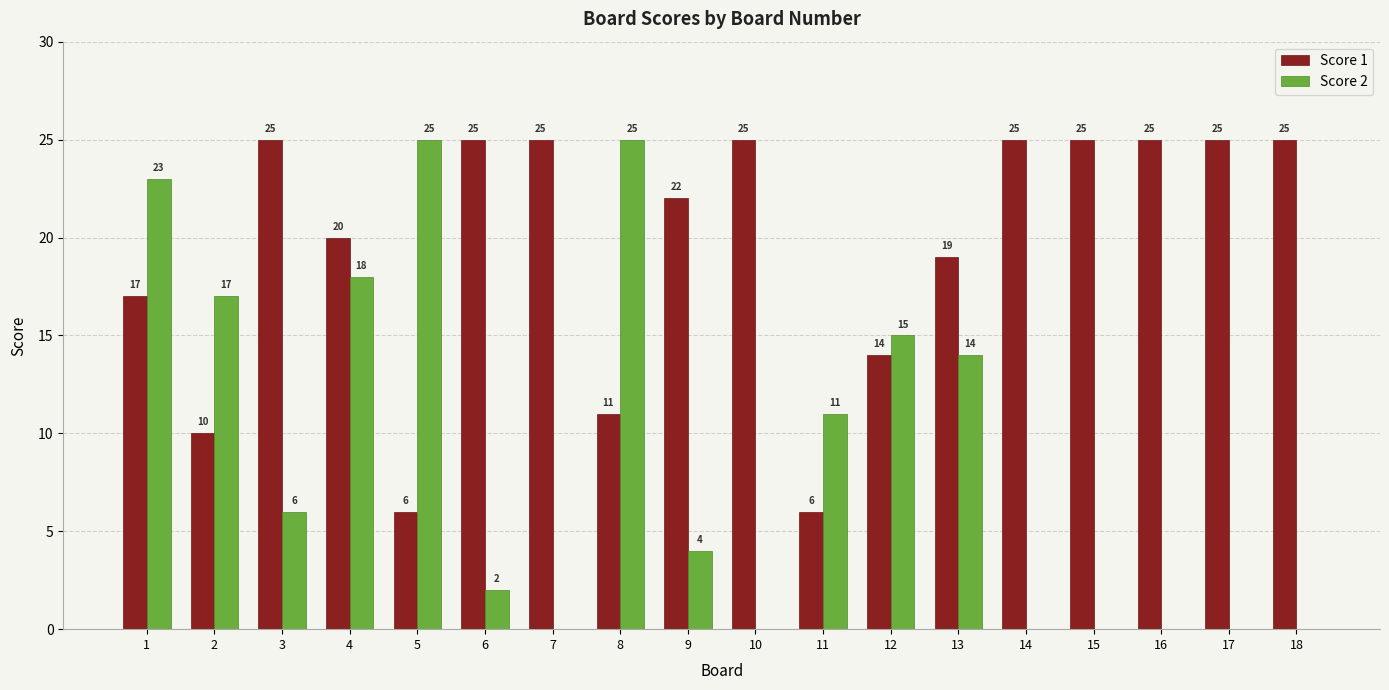

Reading right to left, extract all data points from this chart.

Score 1: 18=25	17=25	16=25	15=25	14=25	13=19	12=14	11=6	10=25	9=22	8=11	7=25	6=25	5=6	4=20	3=25	2=10	1=17
Score 2: 18=0	17=0	16=0	15=0	14=0	13=14	12=15	11=11	10=0	9=4	8=25	7=0	6=2	5=25	4=18	3=6	2=17	1=23